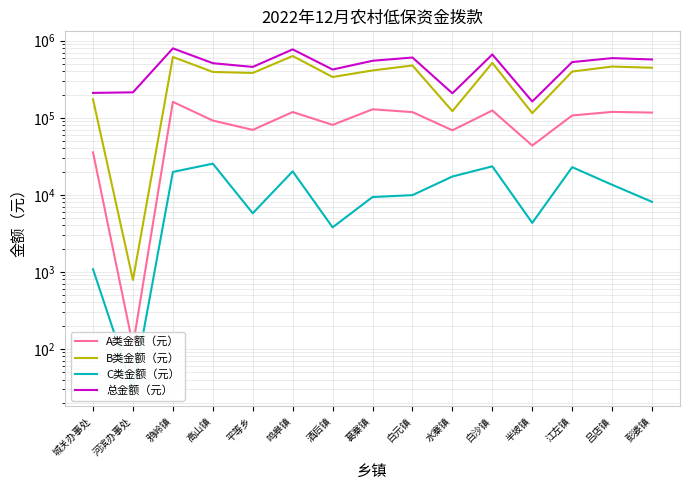

True or false: A类金额（元） and C类金额（元） intersect in this chart.

False